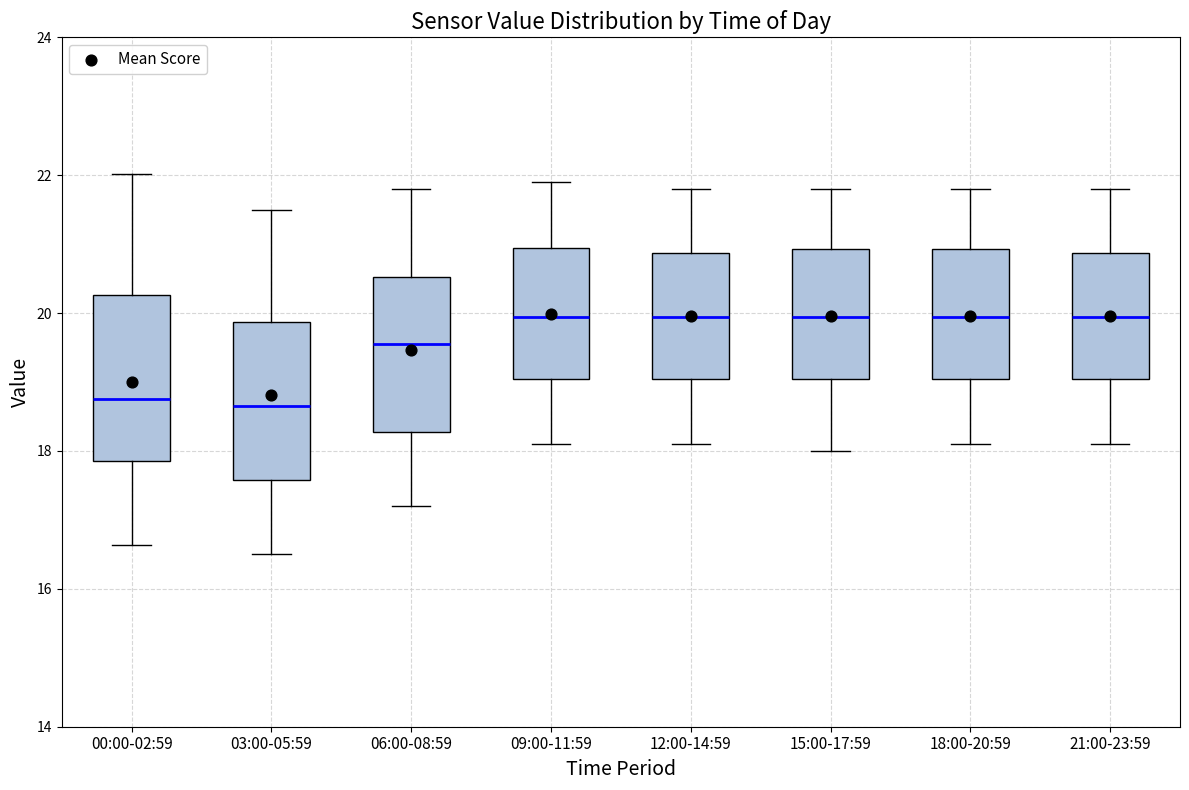

Reading left to right, transcribe this box plot: for each box, give where its median line is, the range the box spans, and where its two whiskers end, as read against the y-axis. The values are not printed on the chart, so give them approximately, as read against the axis.

00:00-02:59: median 18.8, box 17.8 to 20.2, whiskers 16.6 to 22.0
03:00-05:59: median 18.6, box 17.6 to 19.8, whiskers 16.6 to 21.6
06:00-08:59: median 19.6, box 18.2 to 20.6, whiskers 17.2 to 21.8
09:00-11:59: median 20.0, box 19.0 to 21.0, whiskers 18.2 to 22.0
12:00-14:59: median 20.0, box 19.0 to 20.8, whiskers 18.2 to 21.8
15:00-17:59: median 20.0, box 19.0 to 21.0, whiskers 18.0 to 21.8
18:00-20:59: median 20.0, box 19.0 to 21.0, whiskers 18.2 to 21.8
21:00-23:59: median 20.0, box 19.0 to 20.8, whiskers 18.2 to 21.8